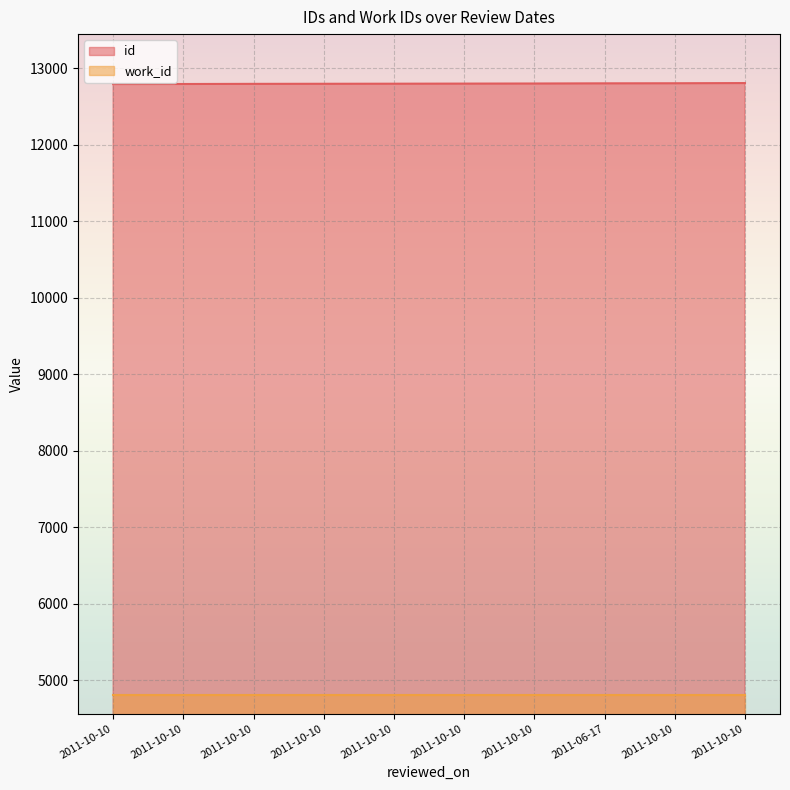

Rank the categories by value from highest to lowest.

2011-10-10, 2011-10-10, 2011-06-17, 2011-10-10, 2011-10-10, 2011-10-10, 2011-10-10, 2011-10-10, 2011-10-10, 2011-10-10